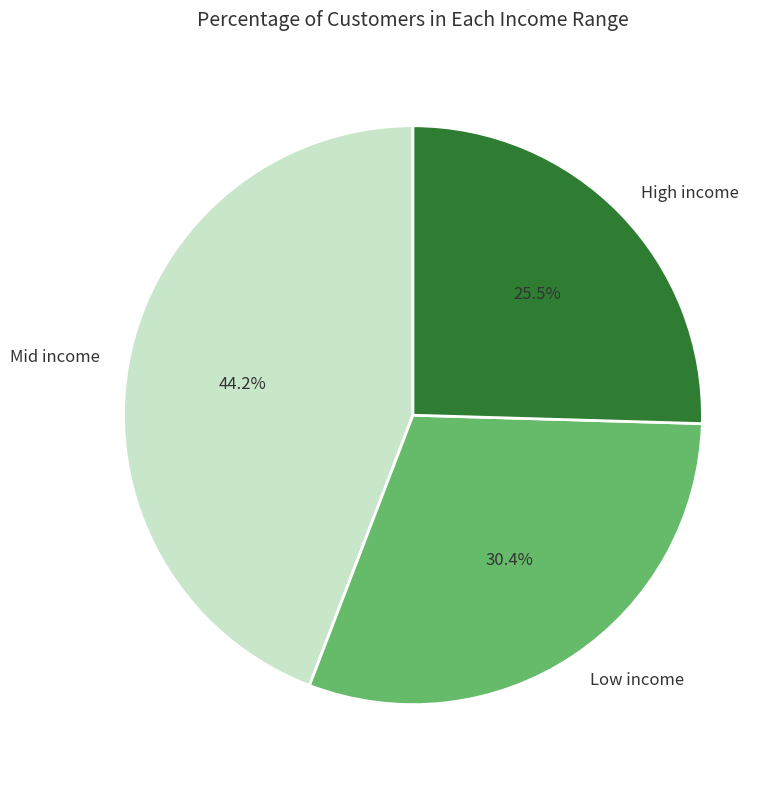

What percentage is NOT represented by High income?

74.5%